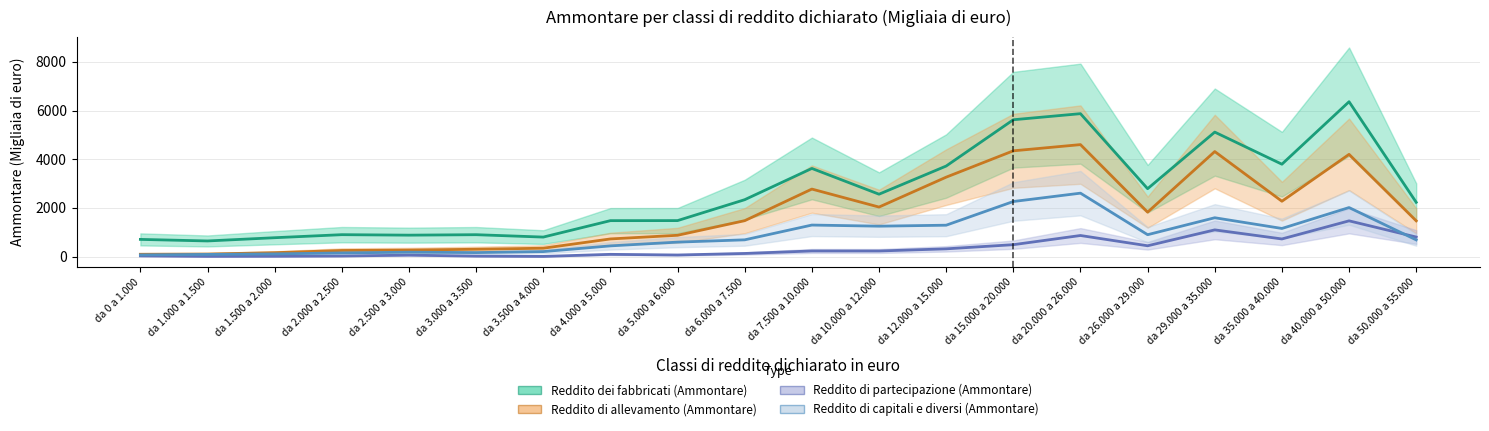

How many lines are shown in the chart?

4